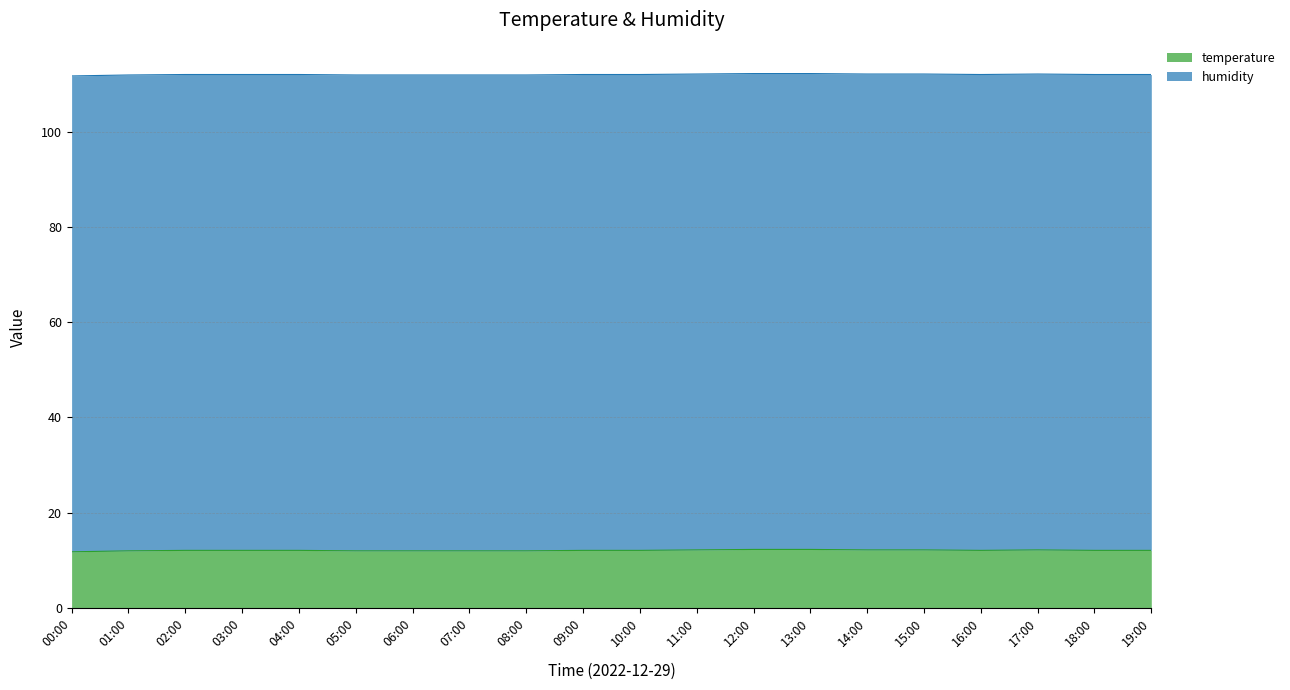

At which category does the data reach its first local valley?

16:00